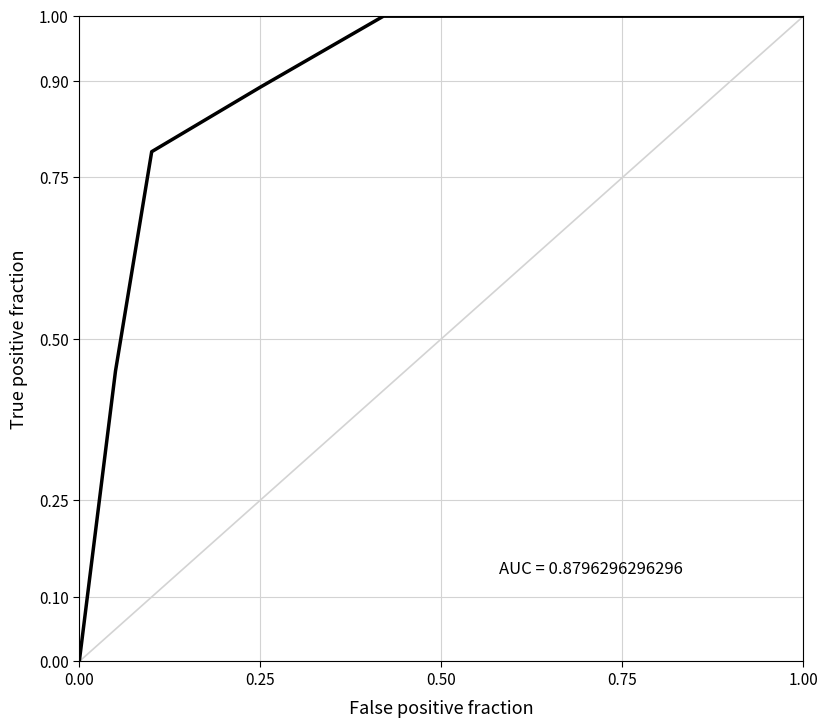

What is the difference between the maximum and minimum values?

1.0